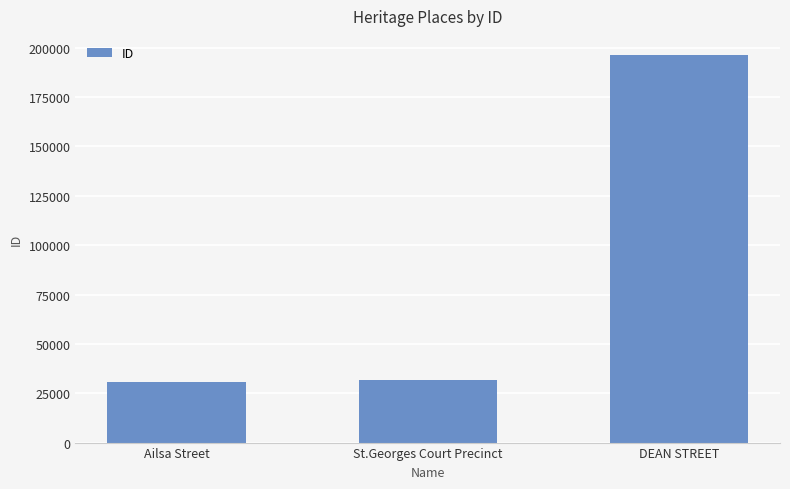

True or false: the data shows 11082 at Ailsa Street.

False